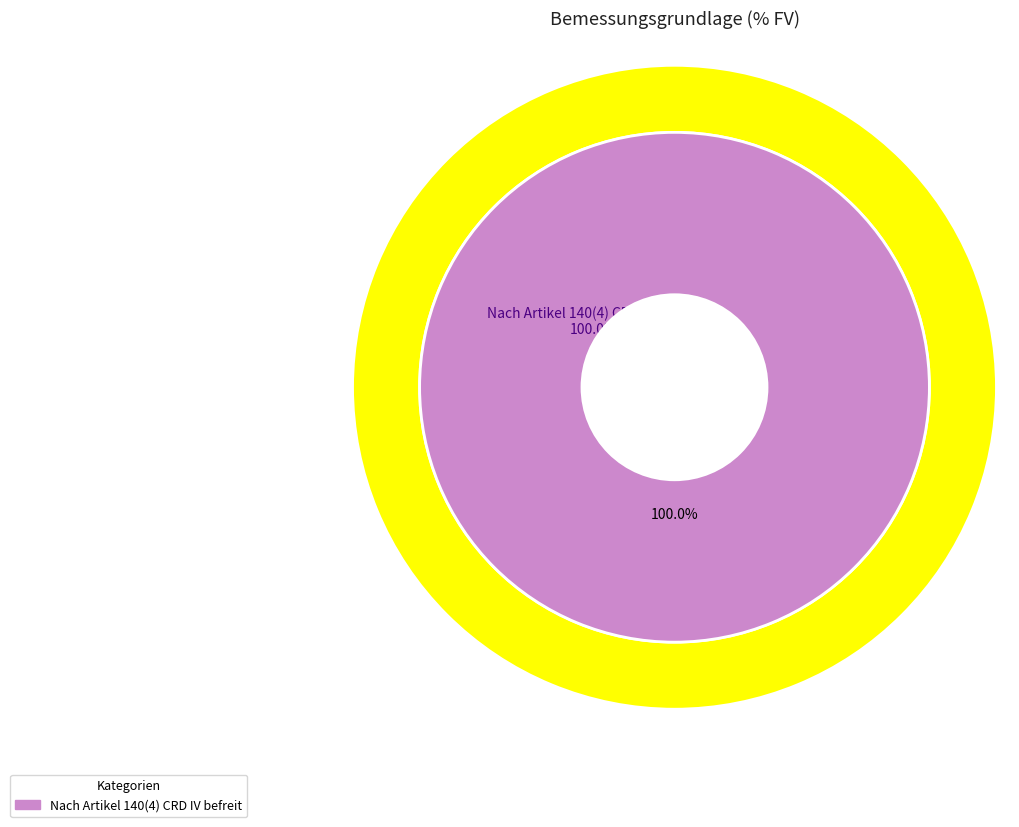

True or false: Nach Artikel 140(4) CRD IV befreit accounts for 100% of the total.

True